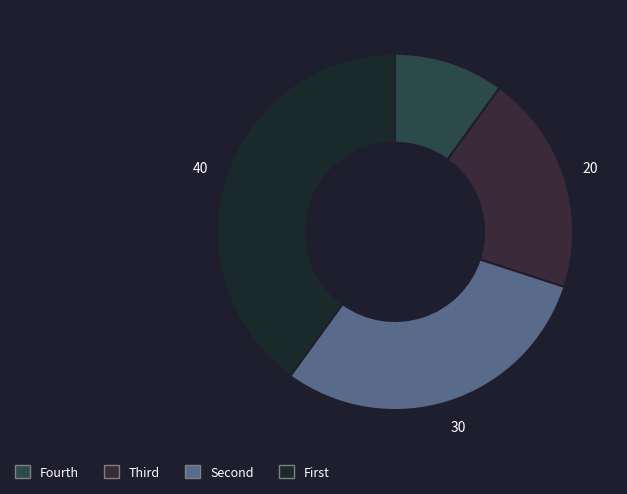

How many slices are in this pie chart?

4